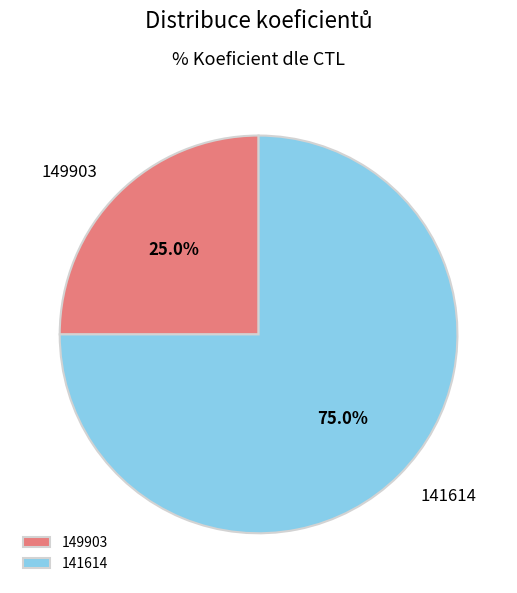

What portion of the pie excludes 141614?

25.0%